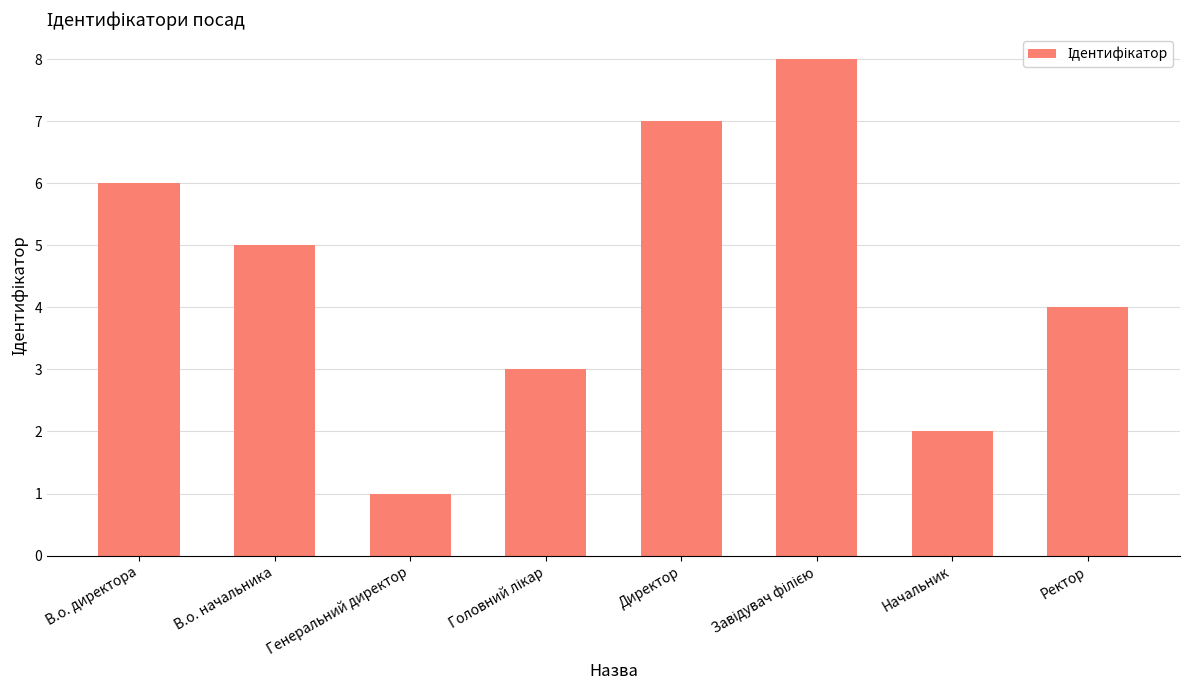

What is the label of the 7th bar from the right?

В.о. начальника